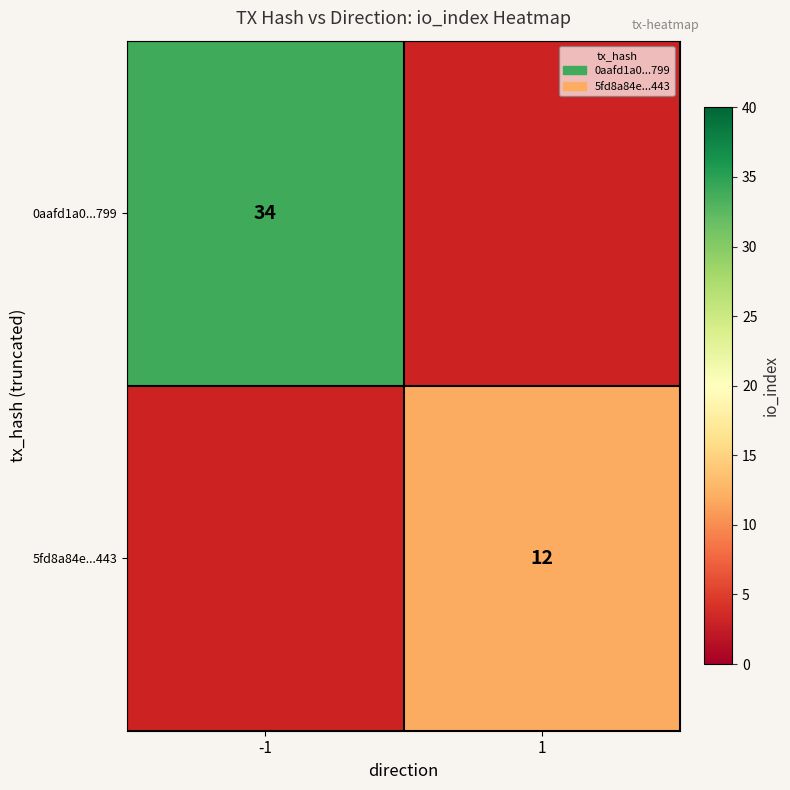

The 0aafd1a0...799 series shows 34 at -1. True or false?

True